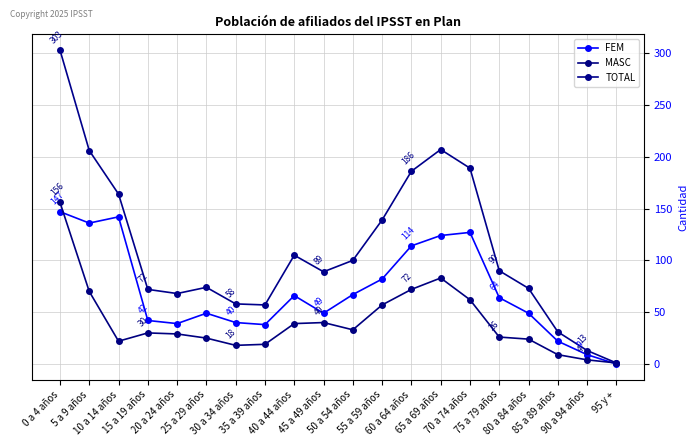

The TOTAL series shows 90 at 75 a 79 años. True or false?

True